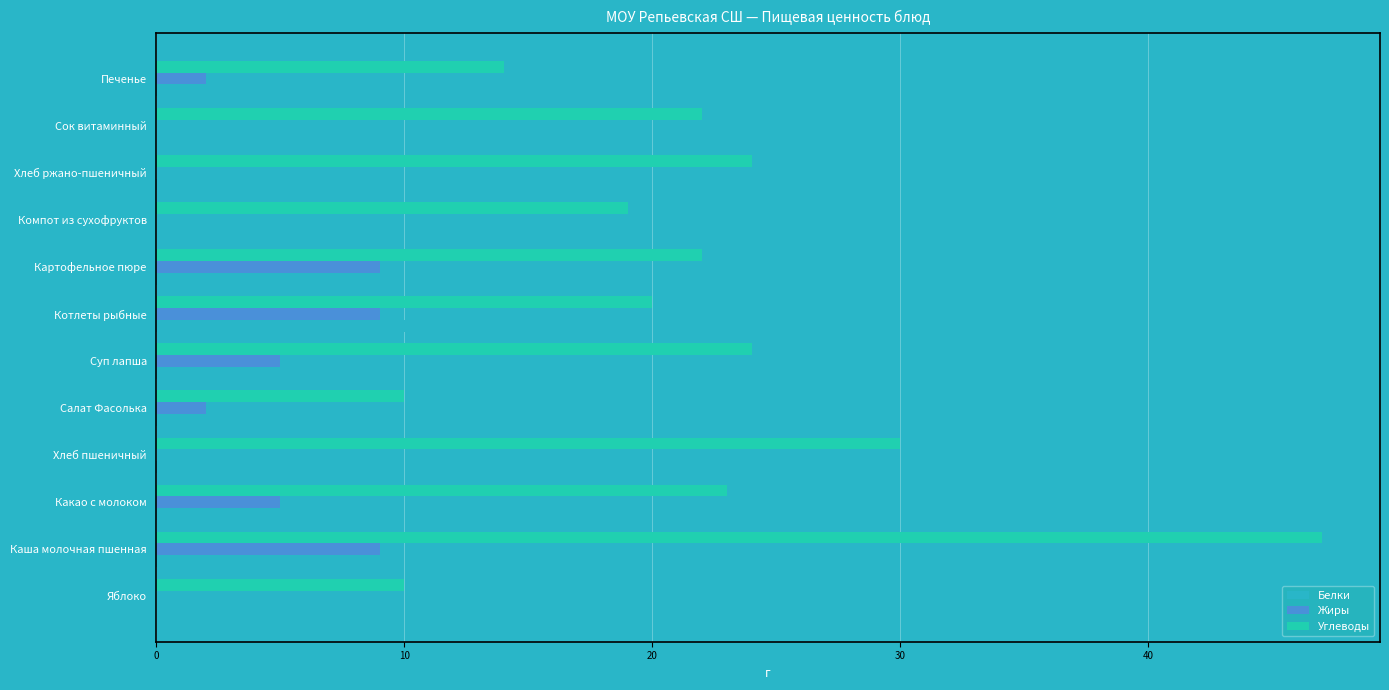

What is the average value of the Жиры series?

3